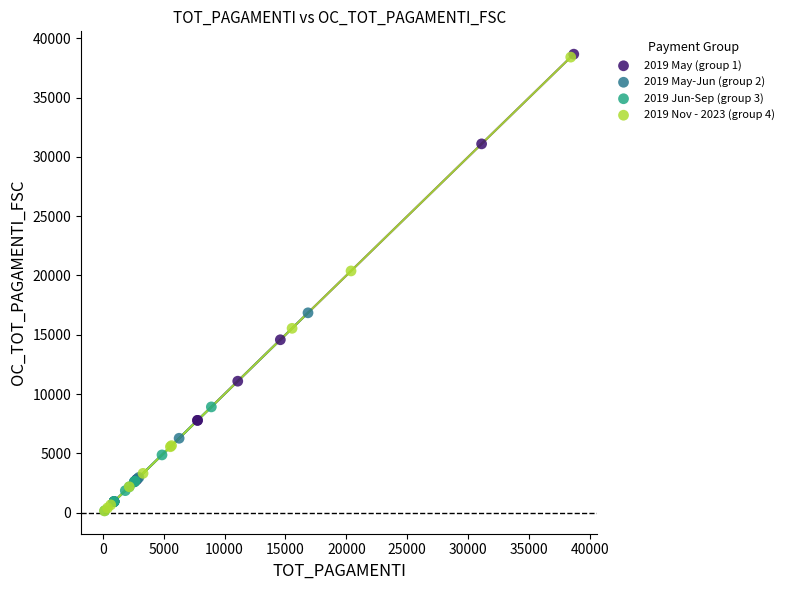

What are all the series names shown in the legend?

2019 May (group 1), 2019 May-Jun (group 2), 2019 Jun-Sep (group 3), 2019 Nov - 2023 (group 4)